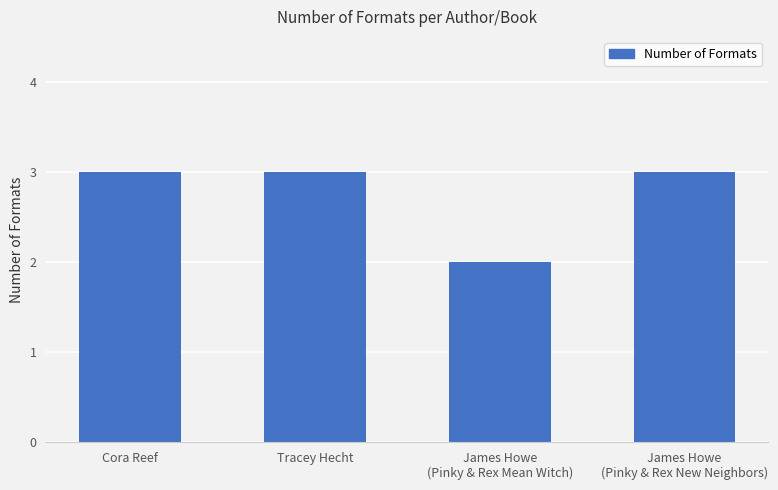

How many bars are there in total?

4